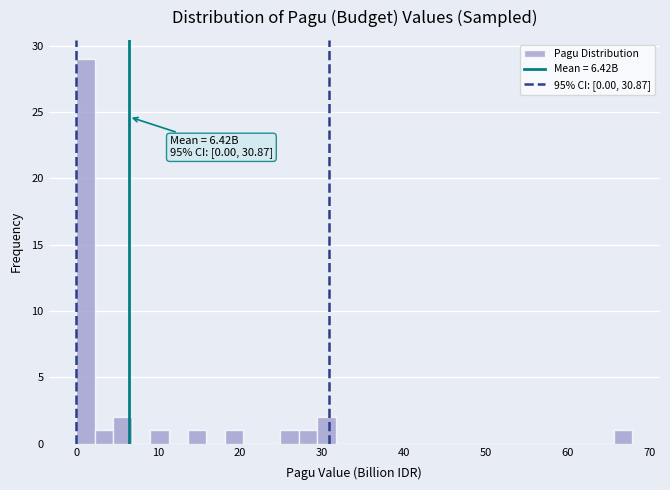

Around what value on the x-axis is the tallest bar? Give the approximate position of its centre, as read against the axis.

1